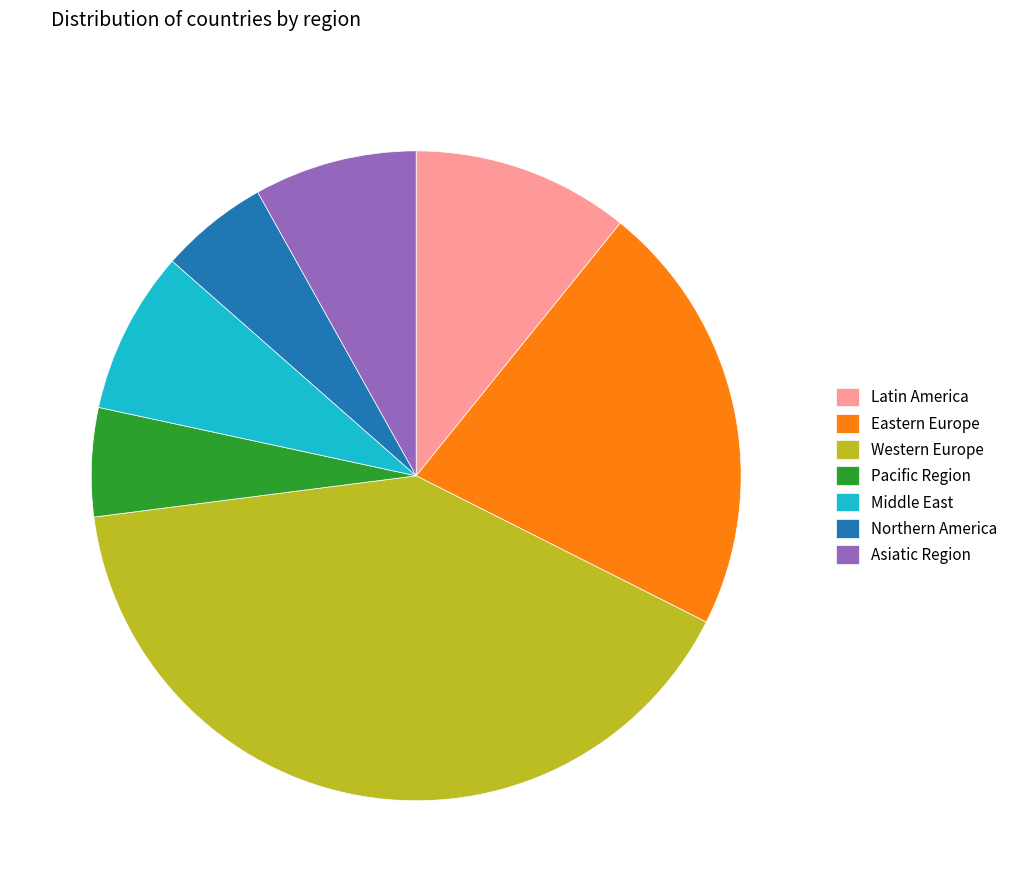

Which has a higher value, Latin America or Middle East?

Latin America